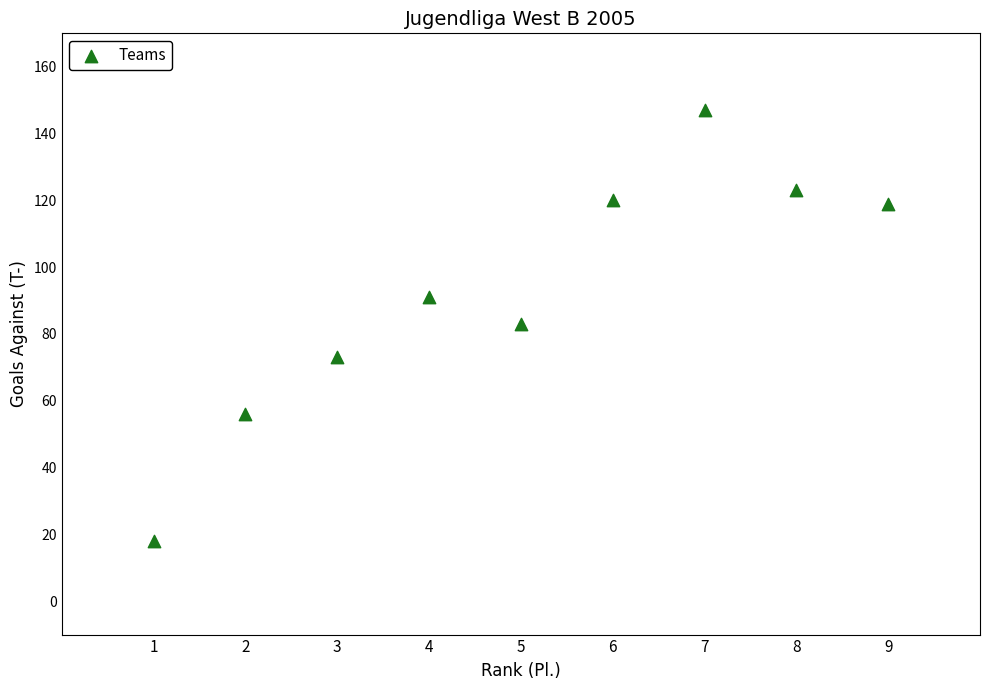

What is the range of Y values (max minus min)?

129